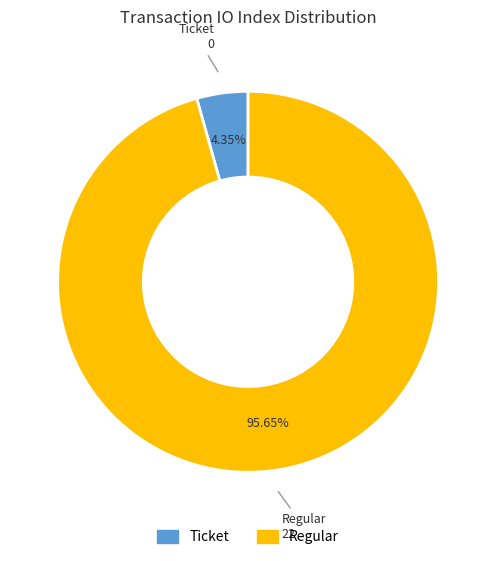

To the nearest percent, what is the difference between the largest and smallest slice percentages?

91%